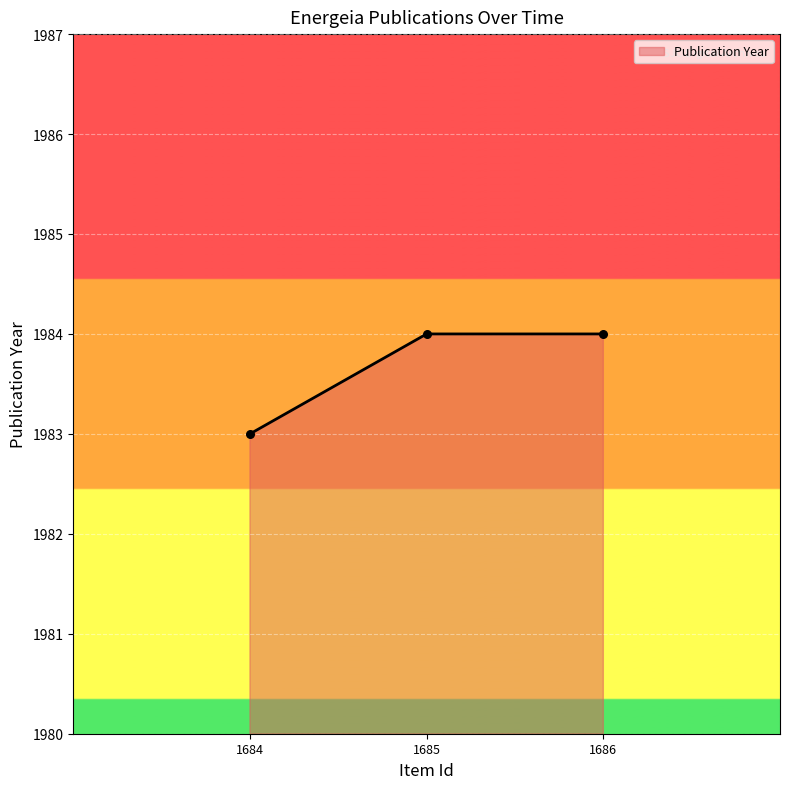

Which has a higher value, 1684 or 1686?

1686